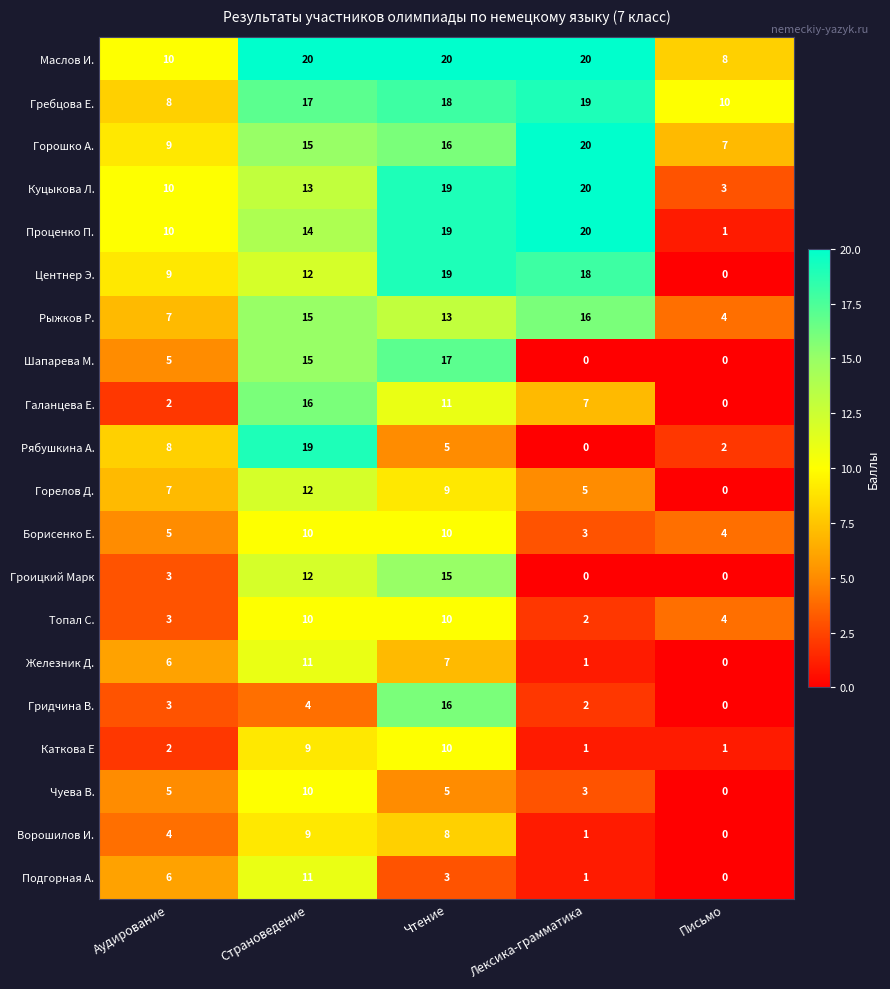

List the labels in order of Центнер Э. value, largest first.

Чтение, Лексика-грамматика, Страноведение, Аудирование, Письмо